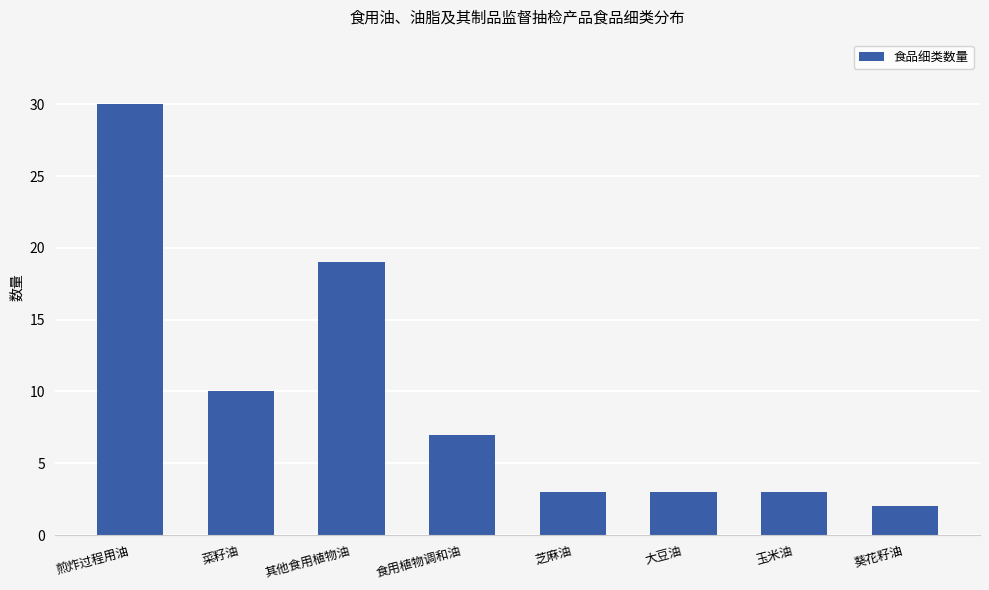

What is the minimum value shown in the chart?

2